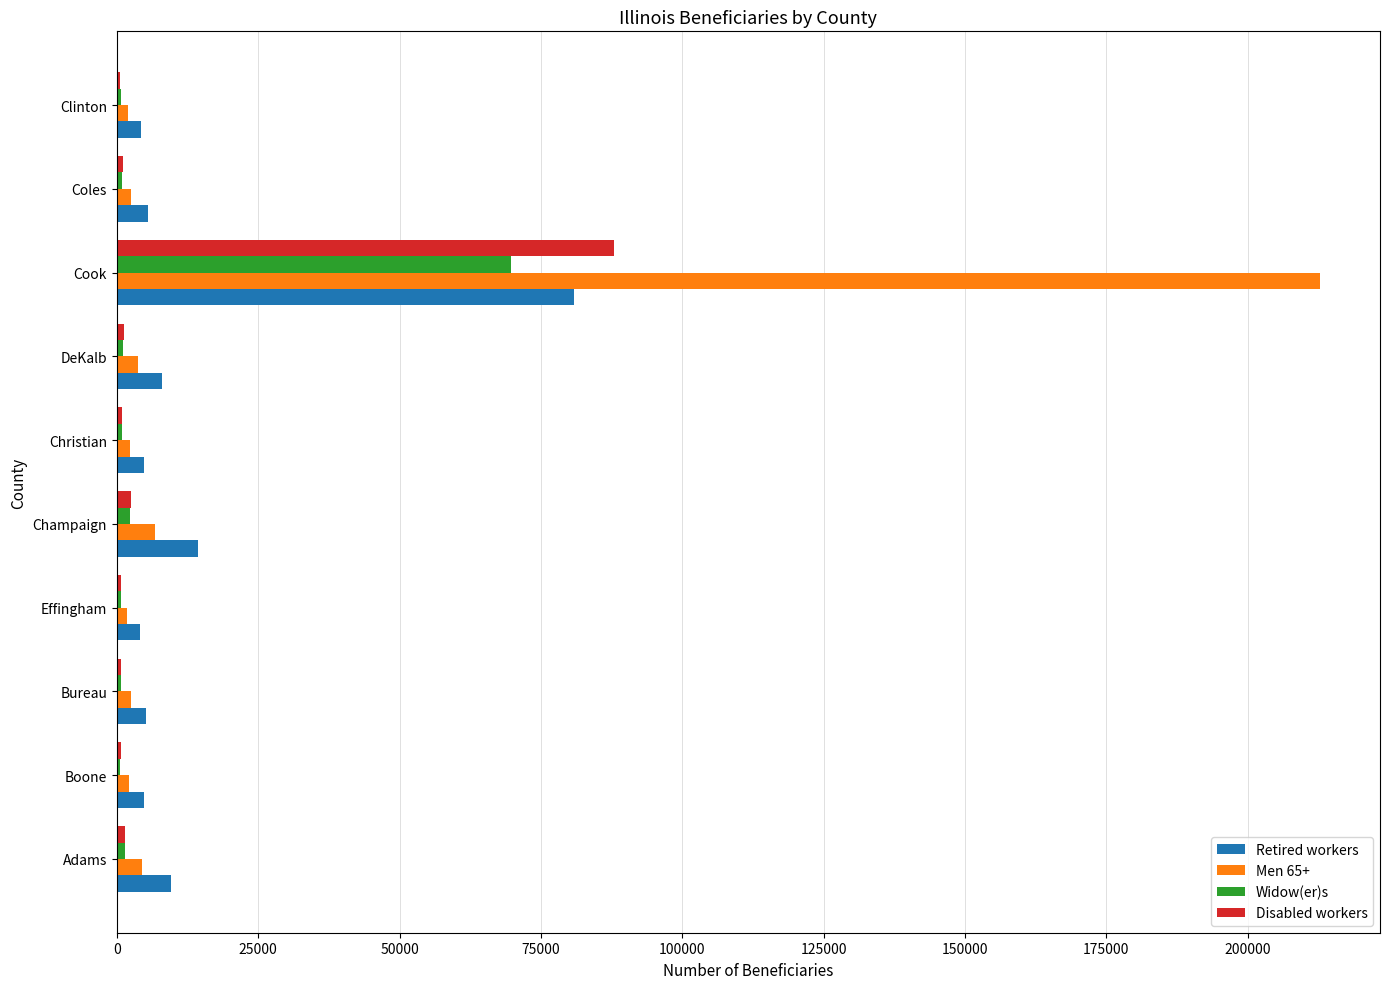

At which category is the sum across all series the highest?

Cook